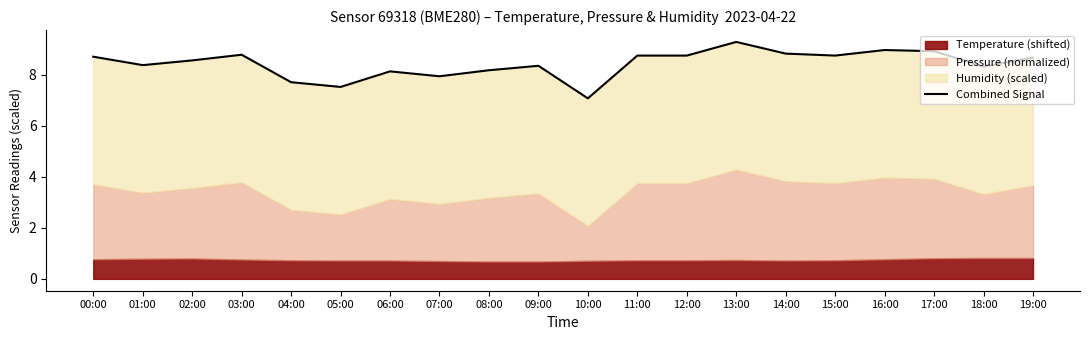

The value at 13:00 is 16.1. True or false?

False